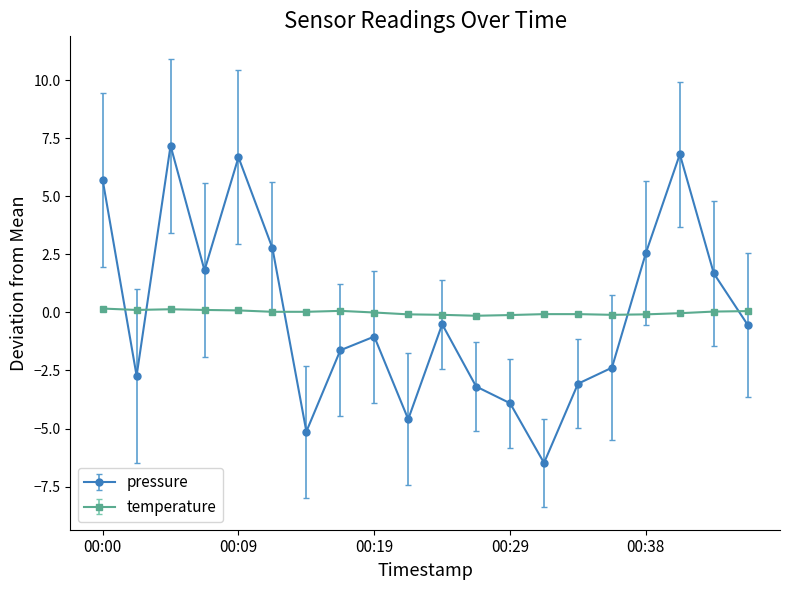

True or false: temperature and pressure cross at least once.

True